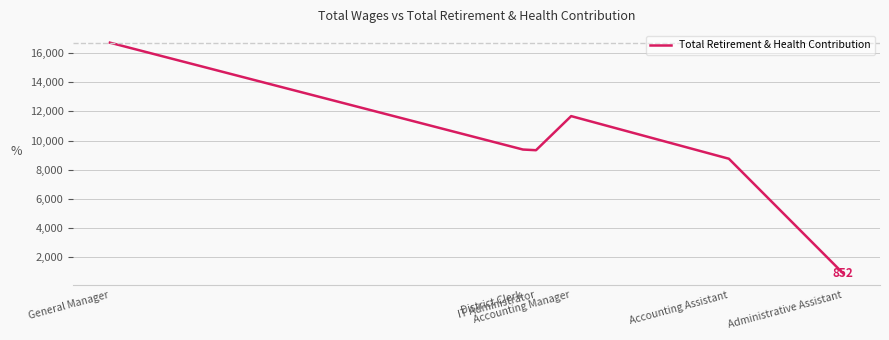

How many categories are shown in the chart?

6